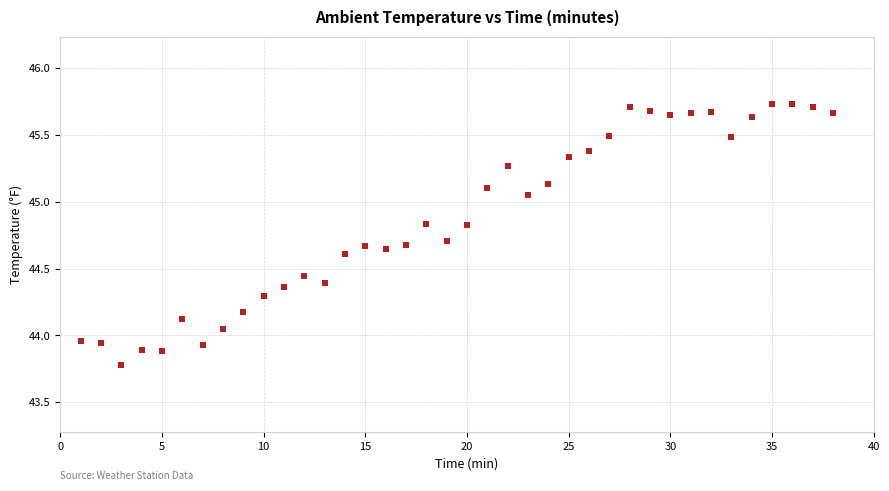

What is the range of X values (max minus min)?

37.0